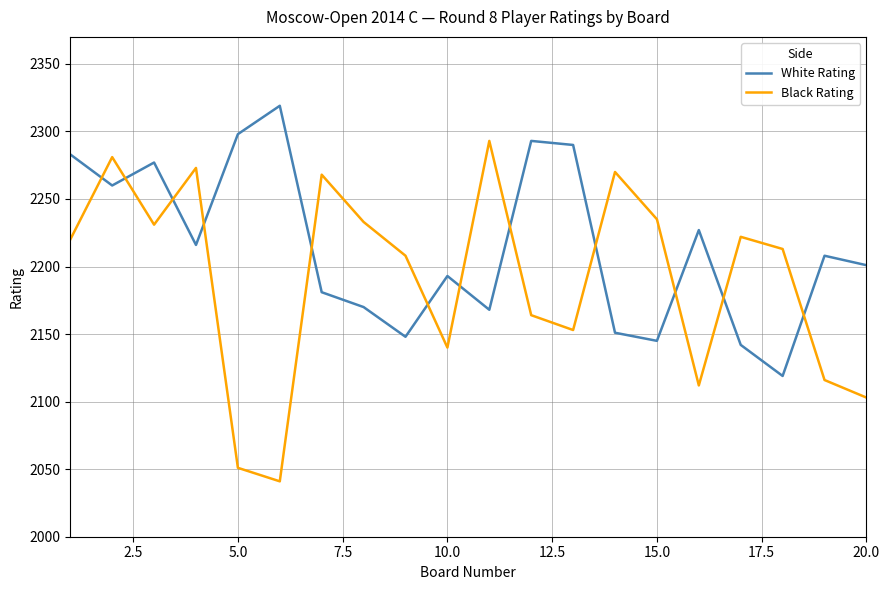

True or false: White Rating and Black Rating cross at least once.

True